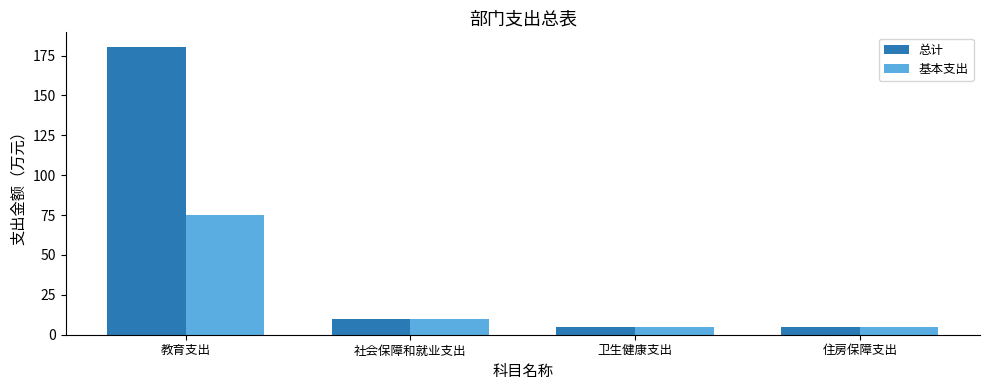

How many bars are there in each group?

2